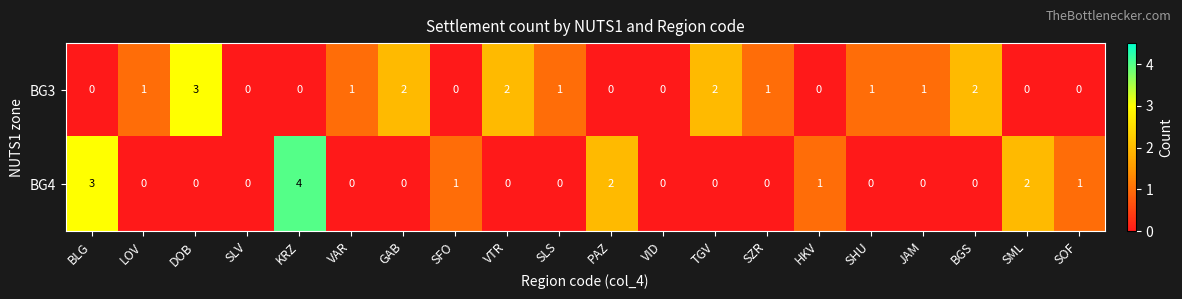

At which category is the sum across all series the highest?

KRZ